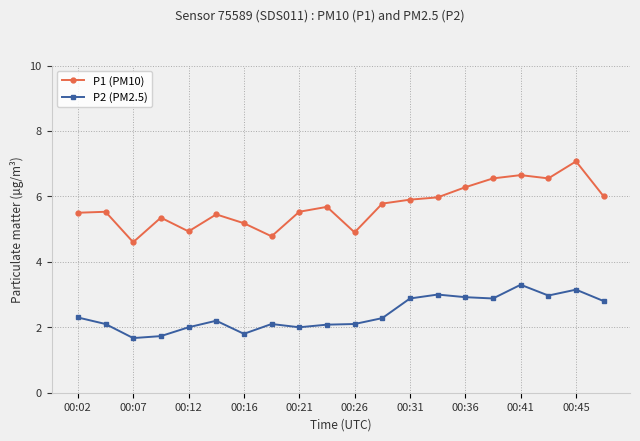

True or false: P2 (PM2.5) has more than 2 interior local peaks.

True